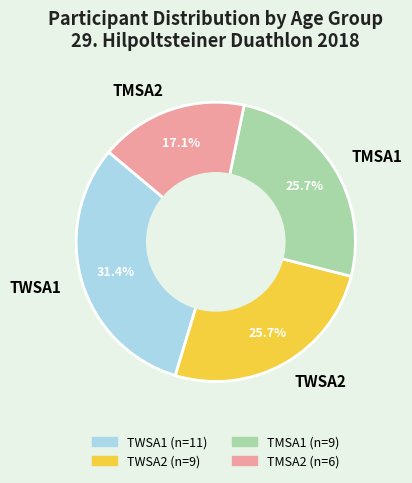

Does TWSA2 represent more than half of the total?

No